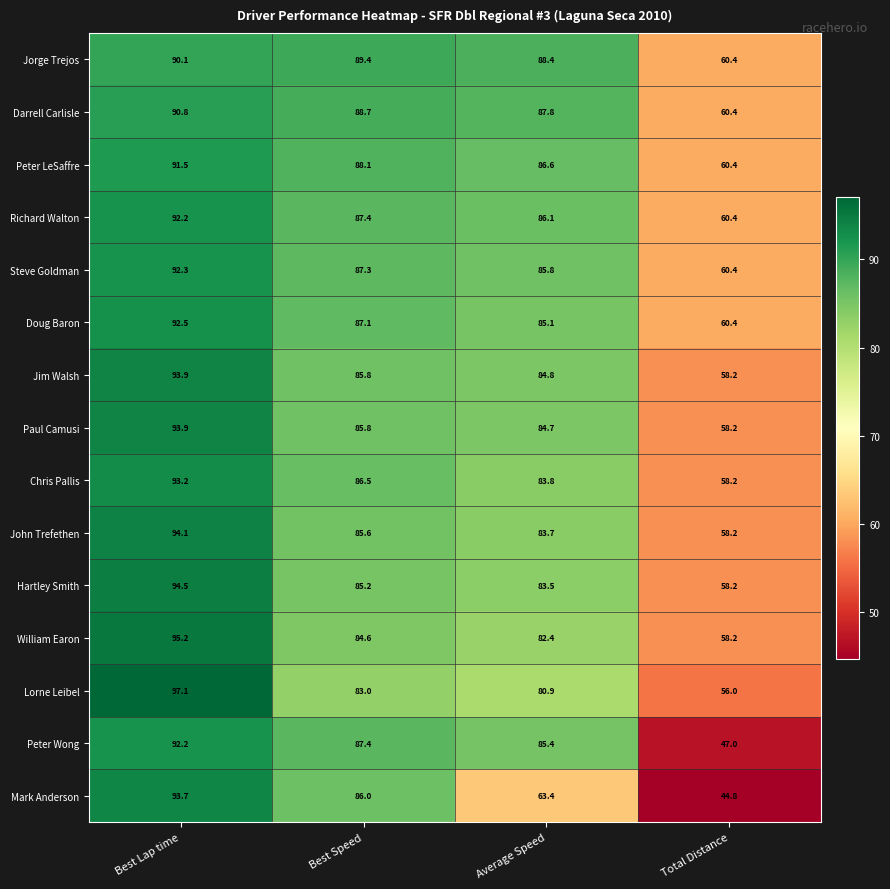

At which category is the sum across all series the highest?

Best Lap time